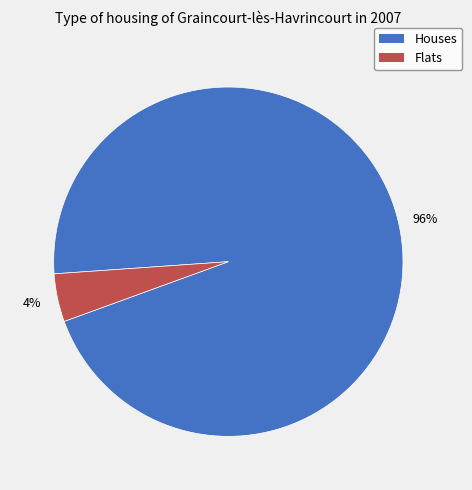

Is there any slice that represents more than half of the pie?

Yes